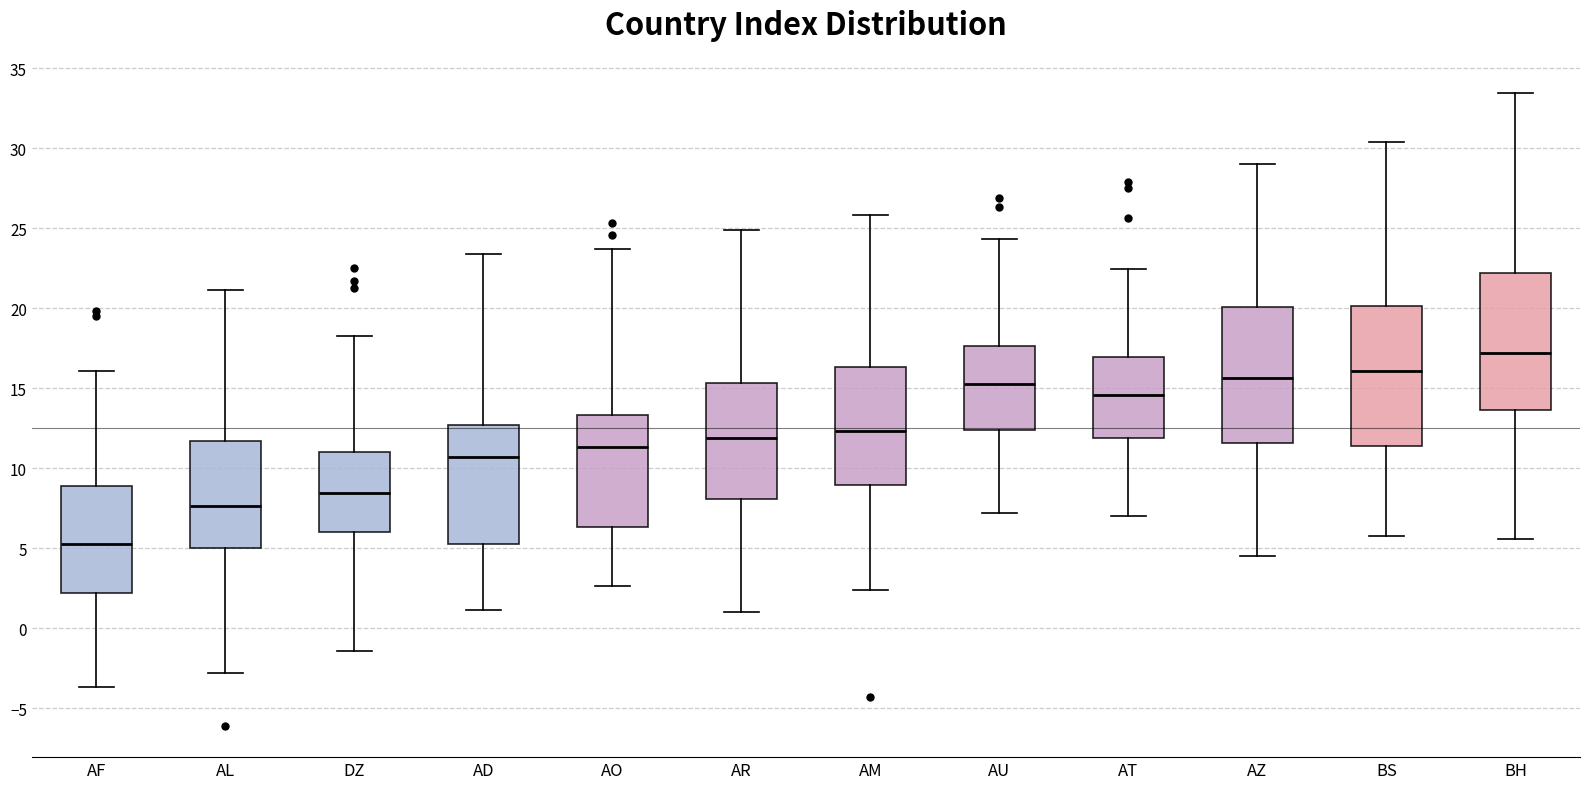

Reading left to right, transcribe this box plot: for each box, give where its median line is, the range the box spans, and where its two whiskers end, as read against the y-axis. The values are not printed on the chart, so give them approximately, as read against the axis.

AF: median 5.5, box 2.0 to 9.0, whiskers -3.5 to 16.0
AL: median 7.5, box 5.0 to 11.5, whiskers -3.0 to 21.0
DZ: median 8.5, box 6.0 to 11.0, whiskers -1.5 to 18.5
AD: median 10.5, box 5.5 to 12.5, whiskers 1.0 to 23.5
AO: median 11.5, box 6.5 to 13.5, whiskers 2.5 to 23.5
AR: median 12.0, box 8.0 to 15.5, whiskers 1.0 to 25.0
AM: median 12.5, box 9.0 to 16.5, whiskers 2.5 to 26.0
AU: median 15.5, box 12.5 to 17.5, whiskers 7.0 to 24.5
AT: median 14.5, box 12.0 to 17.0, whiskers 7.0 to 22.5
AZ: median 15.5, box 11.5 to 20.0, whiskers 4.5 to 29.0
BS: median 16.0, box 11.5 to 20.0, whiskers 6.0 to 30.5
BH: median 17.0, box 13.5 to 22.0, whiskers 5.5 to 33.5